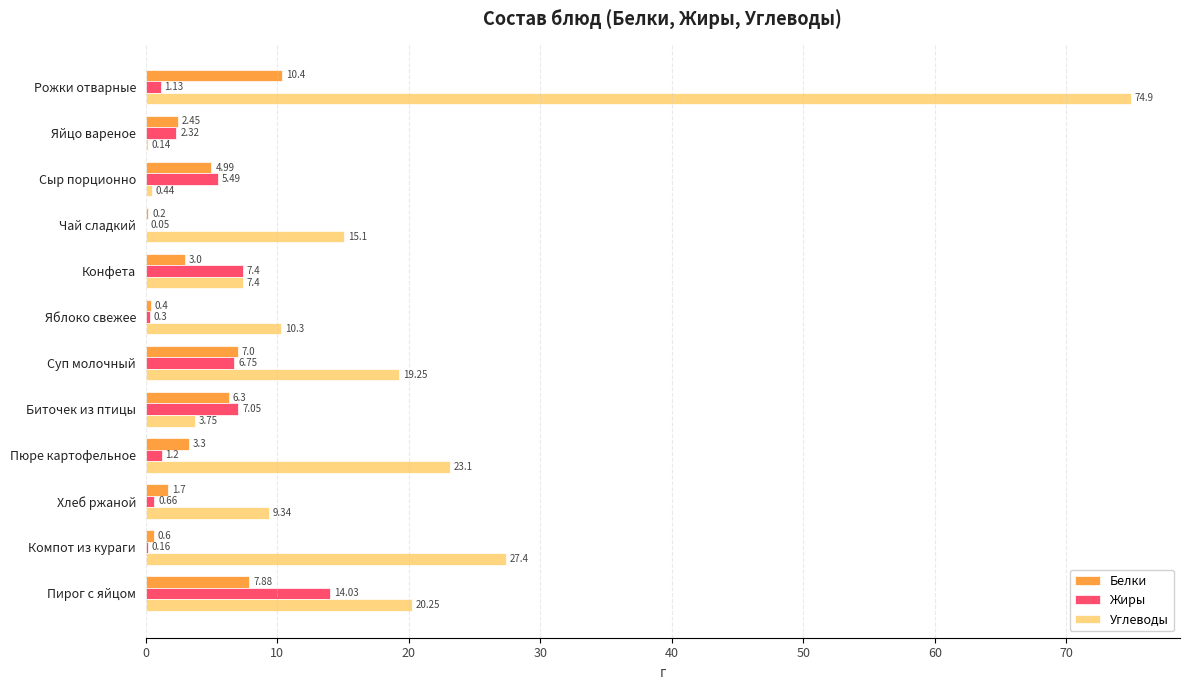

Between Рожки отварные and Чай сладкий, which series saw the biggest shift?

Углеводы